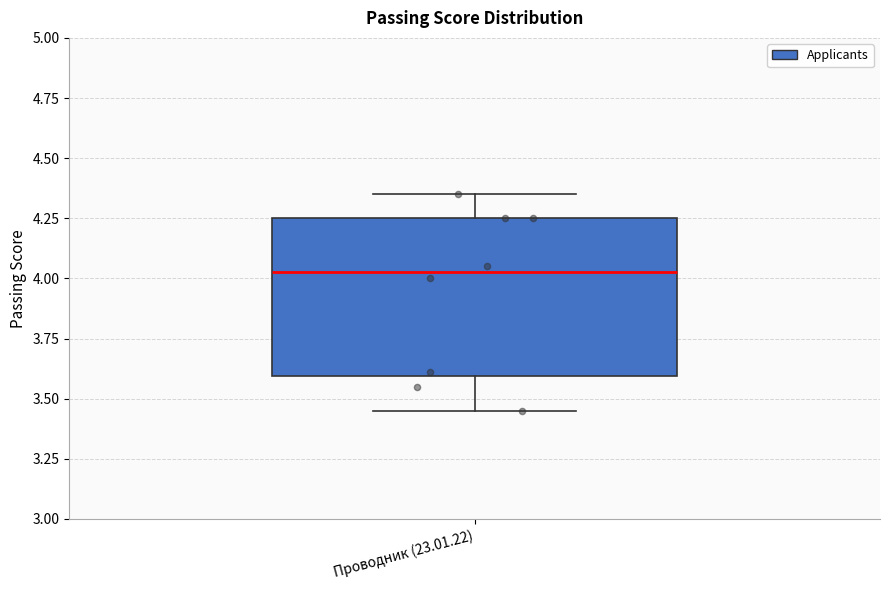

Read this box plot against the y-axis: the position of the median line, the range covered by the box, and the ends of both whiskers. The values are not printed on the chart, so give them approximately, as read against the axis.

median 4.05, box 3.60 to 4.25, whiskers 3.45 to 4.35